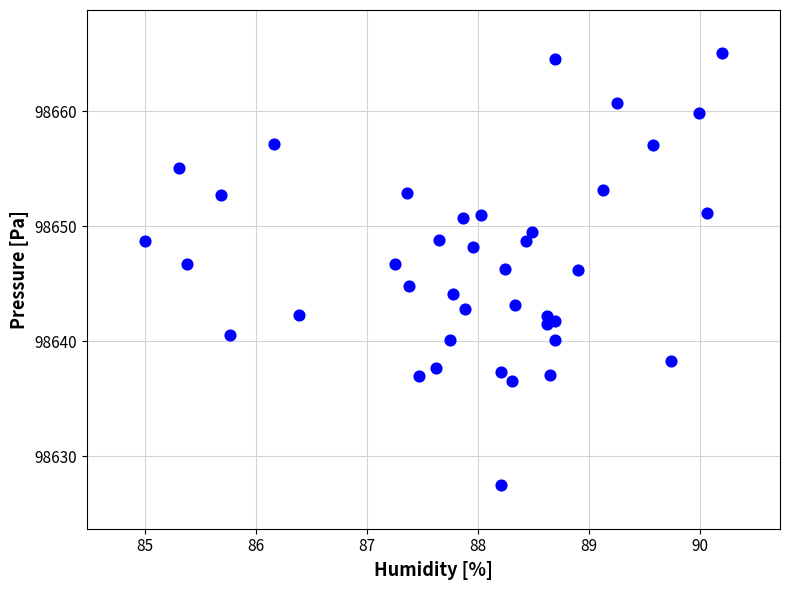

What is the range of Y values (max minus min)?

37.6